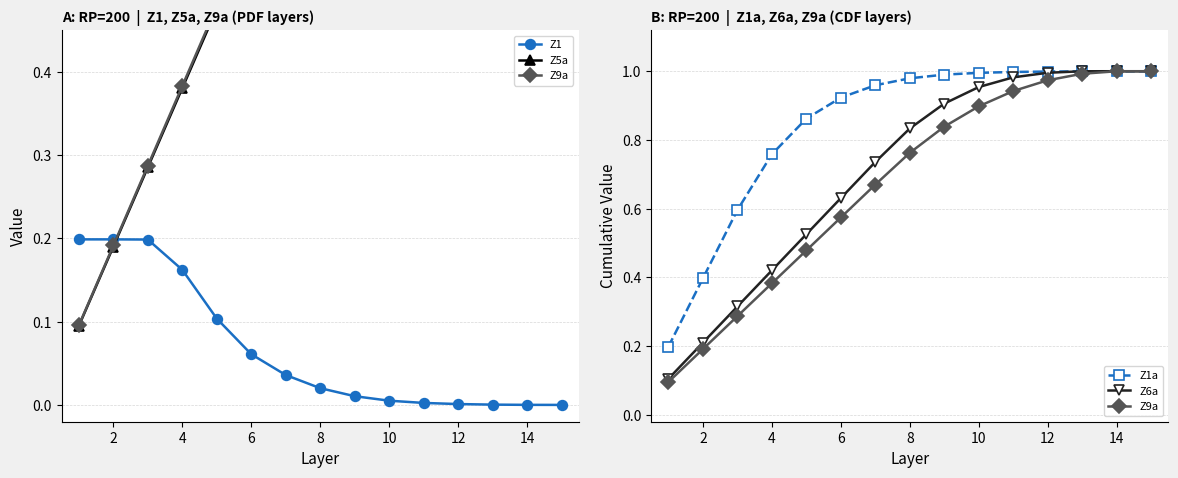

What is the average value of the Z5a series?

0.7